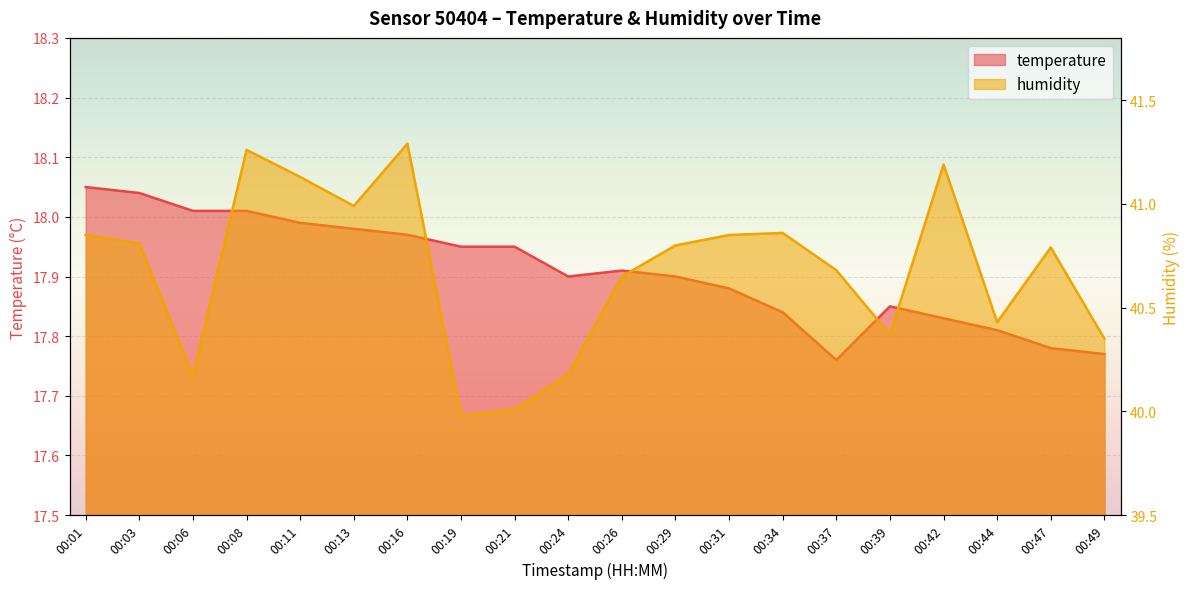

At which label does humidity reach its peak?

00:16